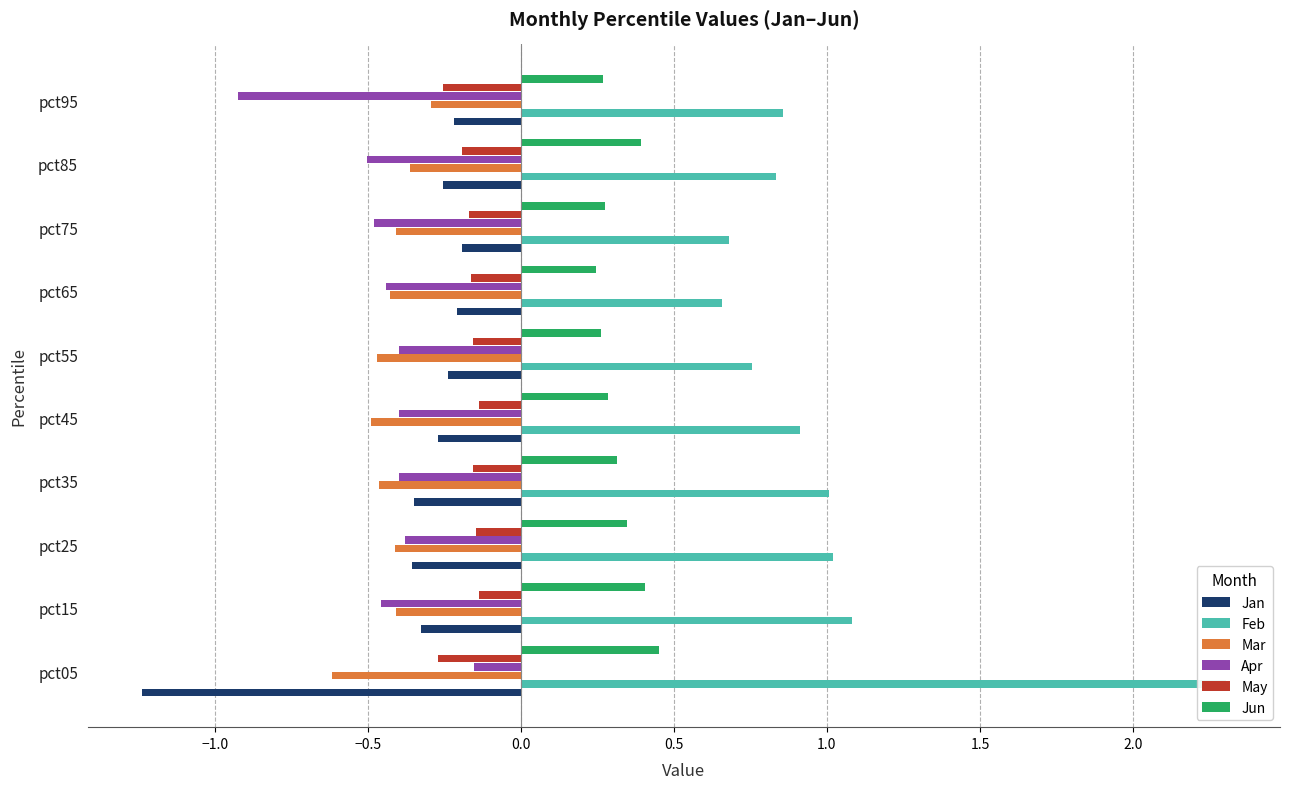

Is the value of Mar at pct25 greater than the value of Jan at pct95?

No